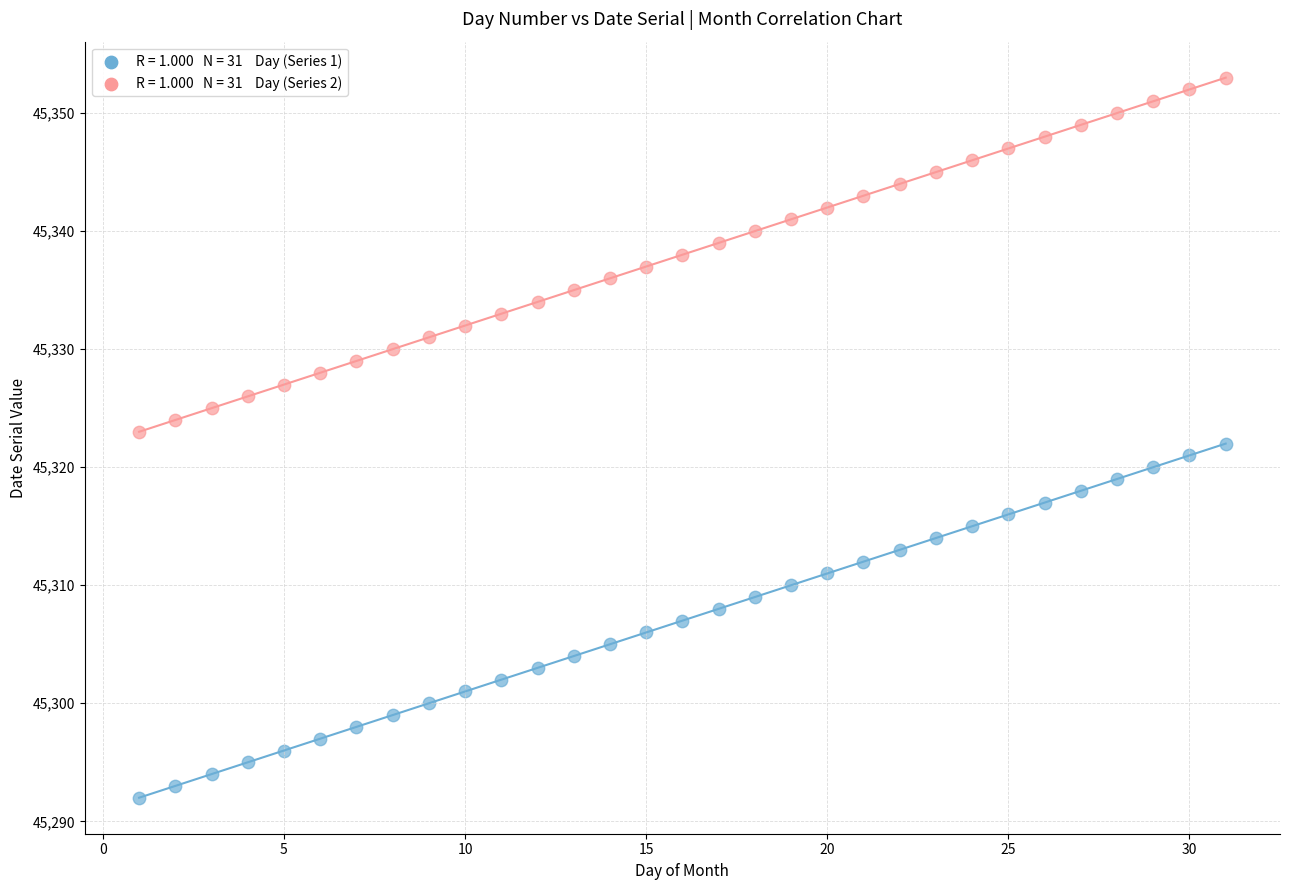

Across all data points, what is the range of X values (max minus min)?

30